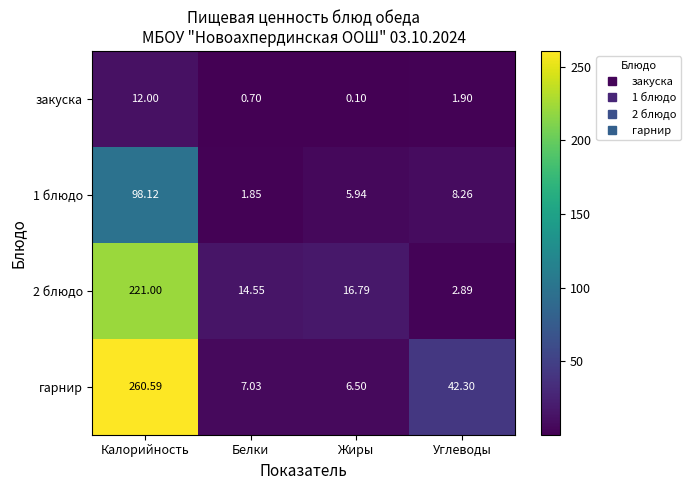

Where does the гарнир series first go above 42?

Калорийность